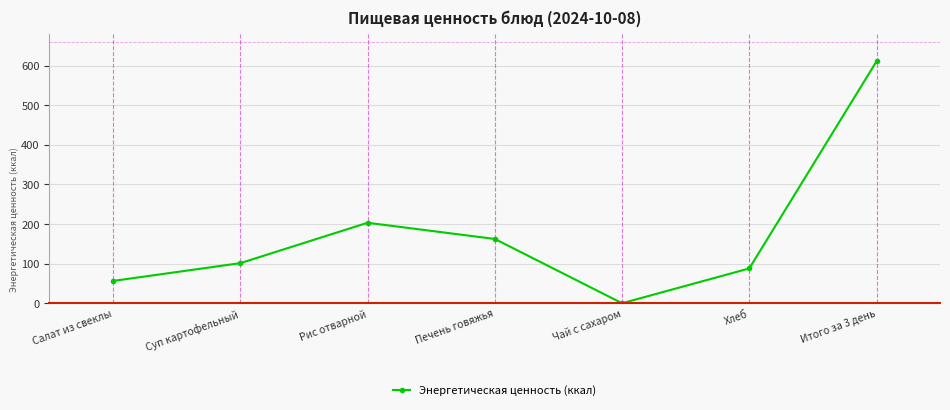

What is the label of the 2nd point from the right?

Хлеб